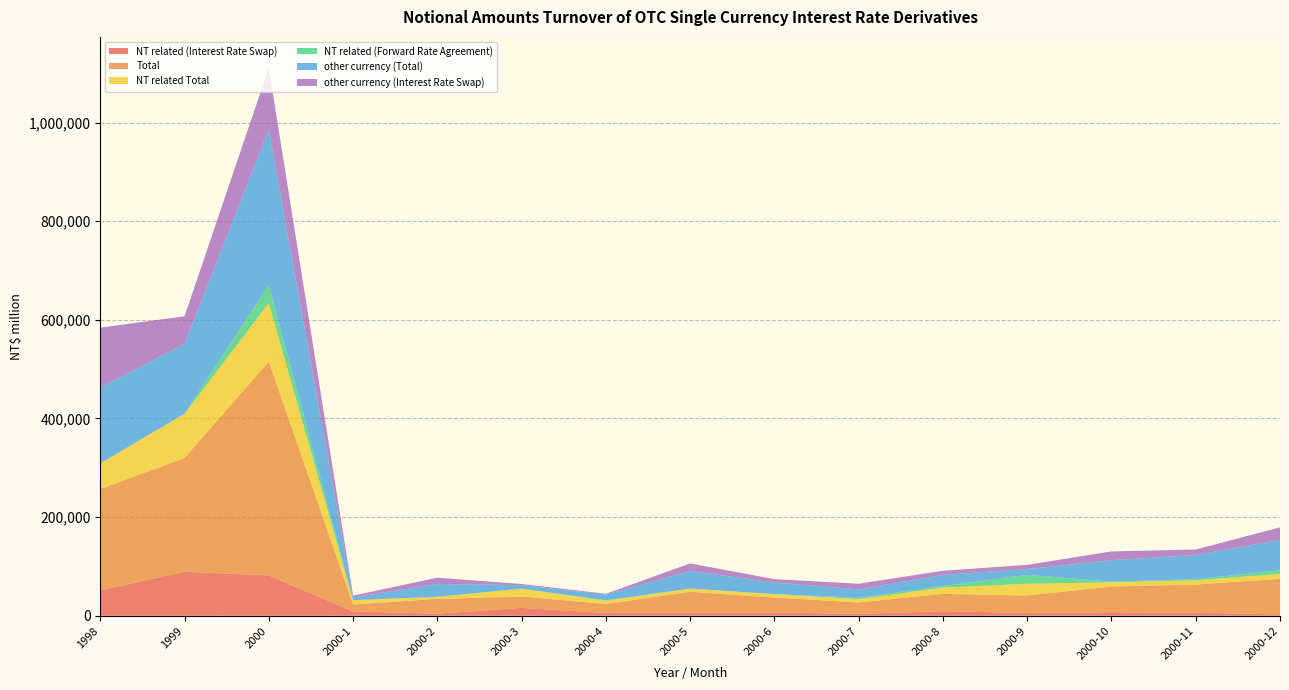

Reading left to right, extract all data points from this chart.

NT related (Interest Rate Swap): 51618	89098	81872	8665	4104	15921	5652	6408	6650	3600	9268	5600	7150	6040	2814
Total: 205487	230825	433689	14289	30178	23111	18182	42293	30205	23421	35167	35574	52059	57252	71958
NT related Total: 51689	89398	118534	8665	4104	15921	6671	6408	6900	6500	12618	23643	8550	8490	10064
NT related (Forward Rate Agreement): 71	300	36562	0	0	0	919	0	250	2900	3350	18043	1400	2450	7250
other currency (Total): 153798	141427	315155	5624	26074	7190	11511	35885	23305	16921	22549	11931	43509	48762	61894
other currency (Interest Rate Swap): 121436	56167	124677	3630	12700	2278	1644	15030	6942	11561	8279	8393	17727	11297	25196